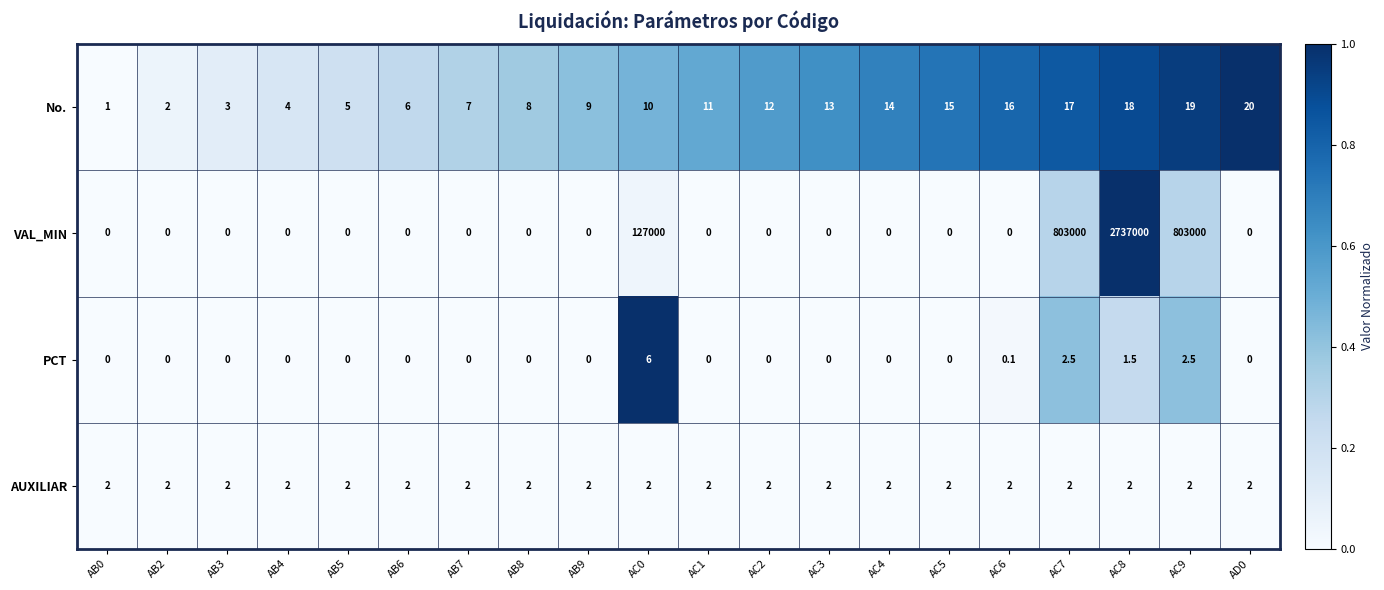

Which category has the highest value in the VAL_MIN series?

AC8